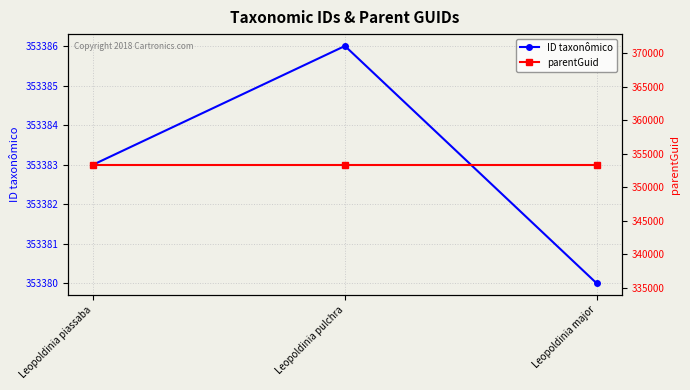

Reading left to right, what are all the values shown in this chart?

ID taxonômico: 353383	353386	353380
parentGuid: 353377	353377	353377